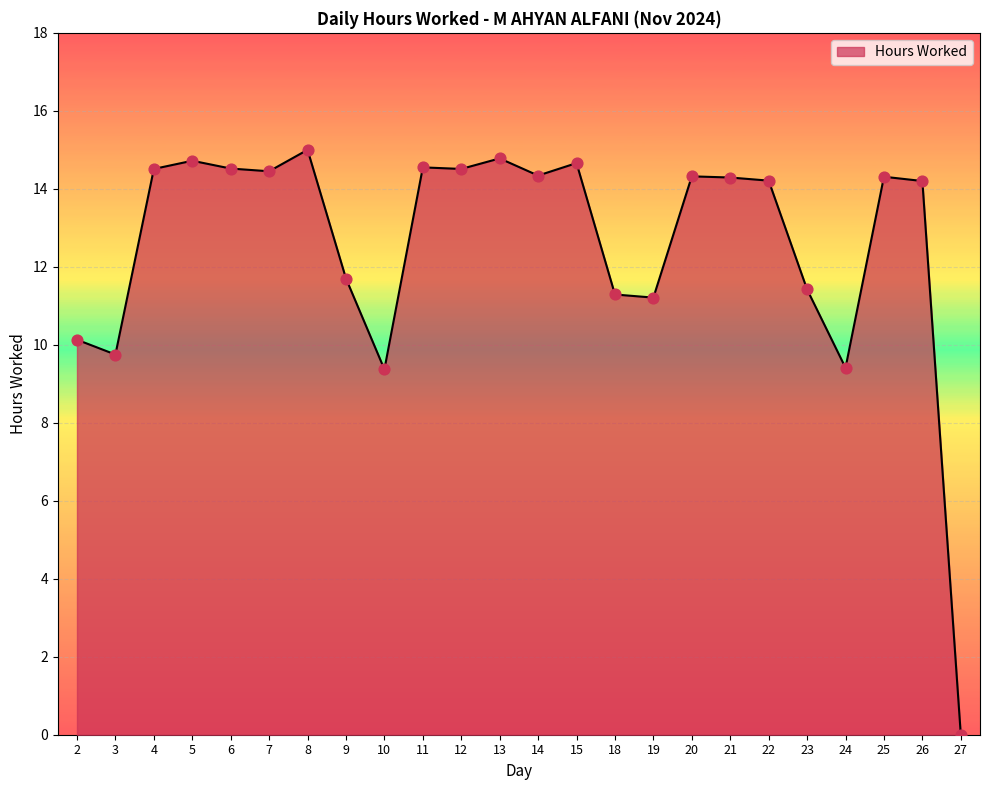

What is the change in value from 7 to 12?

+0.1